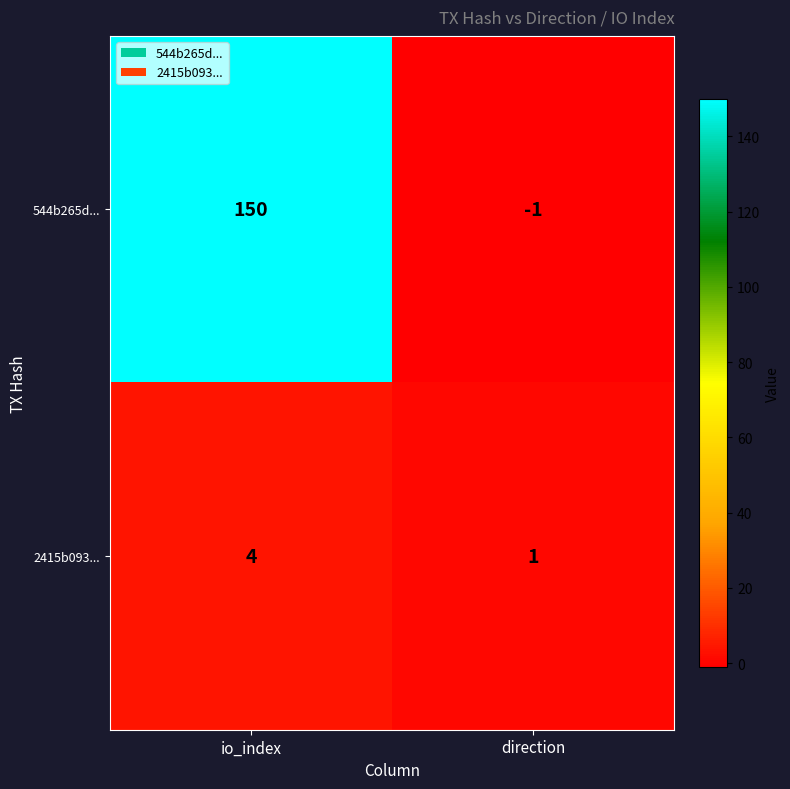

What is the difference between the maximum and minimum values in the 544b265d... series?

151